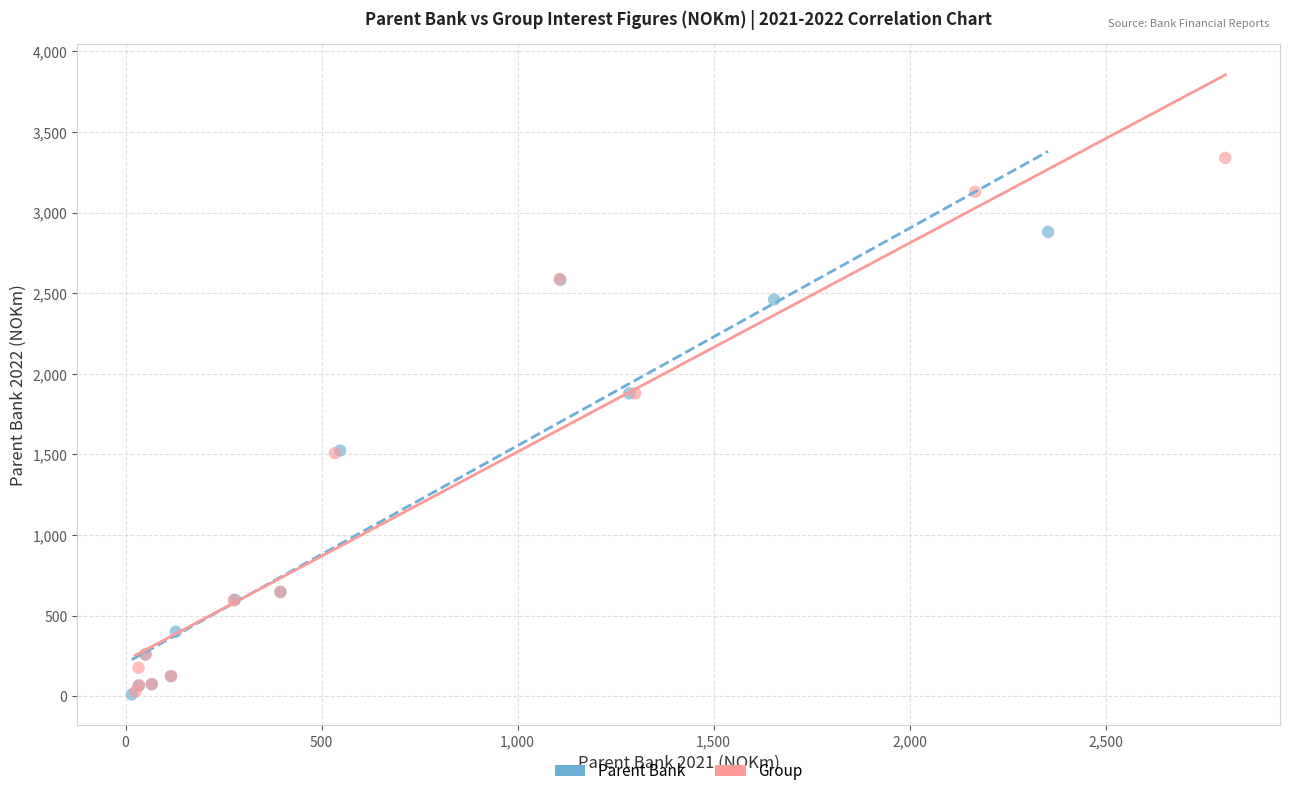

Which series has the largest Y range (max minus min)?

Group